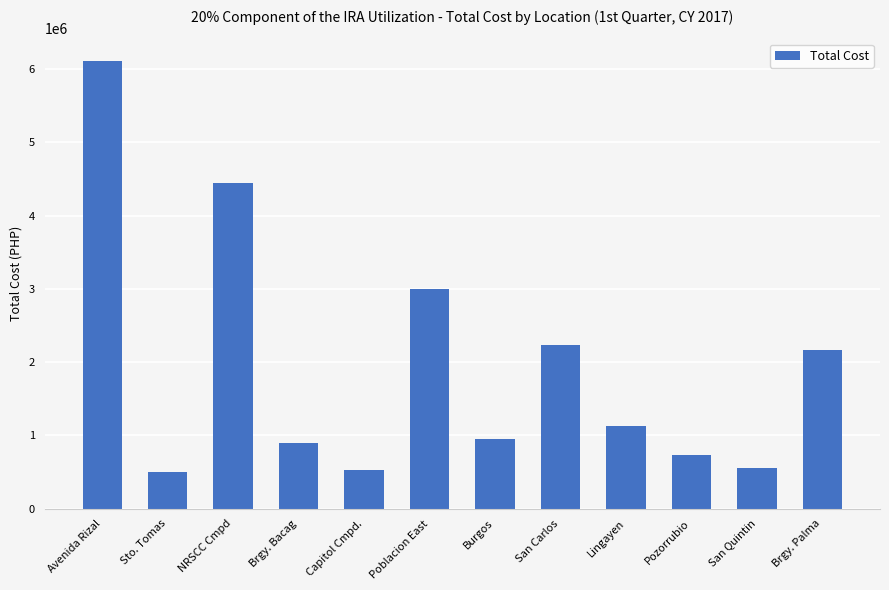

What is the sum of all values?

23241876.1